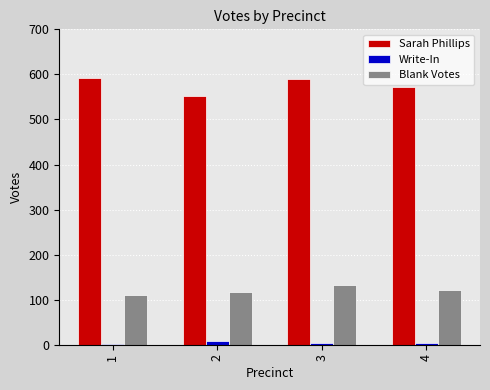

The value of Blank Votes at 2 is 53. True or false?

False